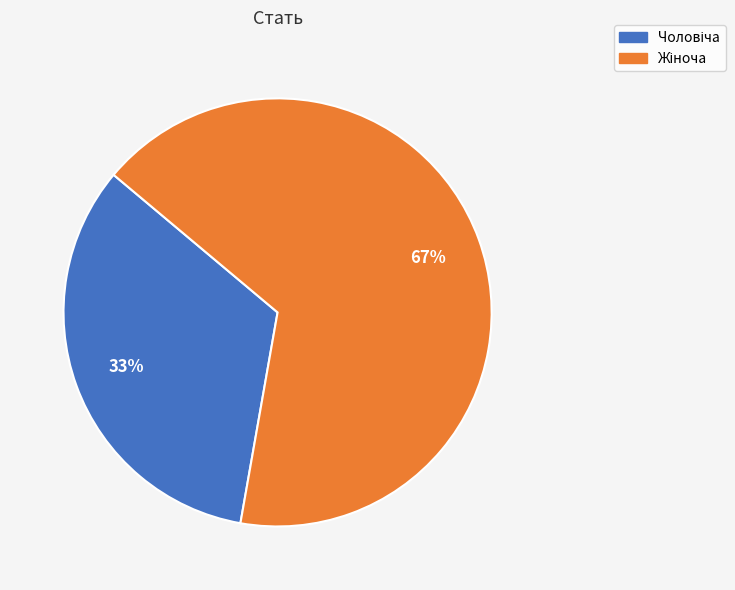

How many segments does this pie chart have?

2